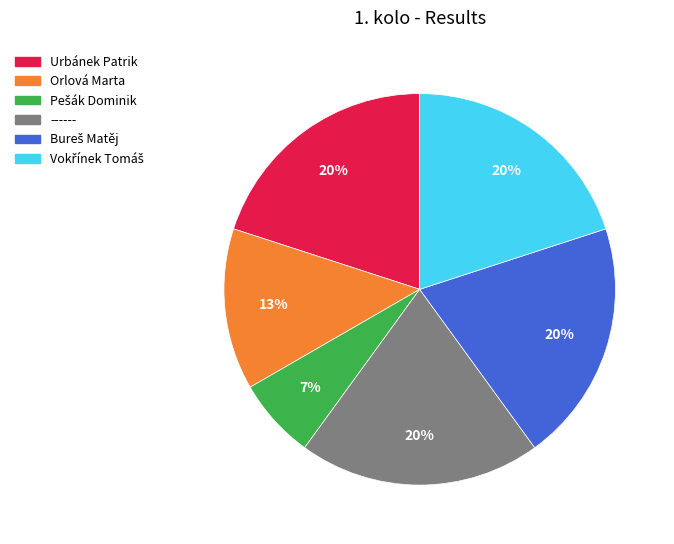

To the nearest percent, what is the difference between the largest and smallest slice percentages?

13%